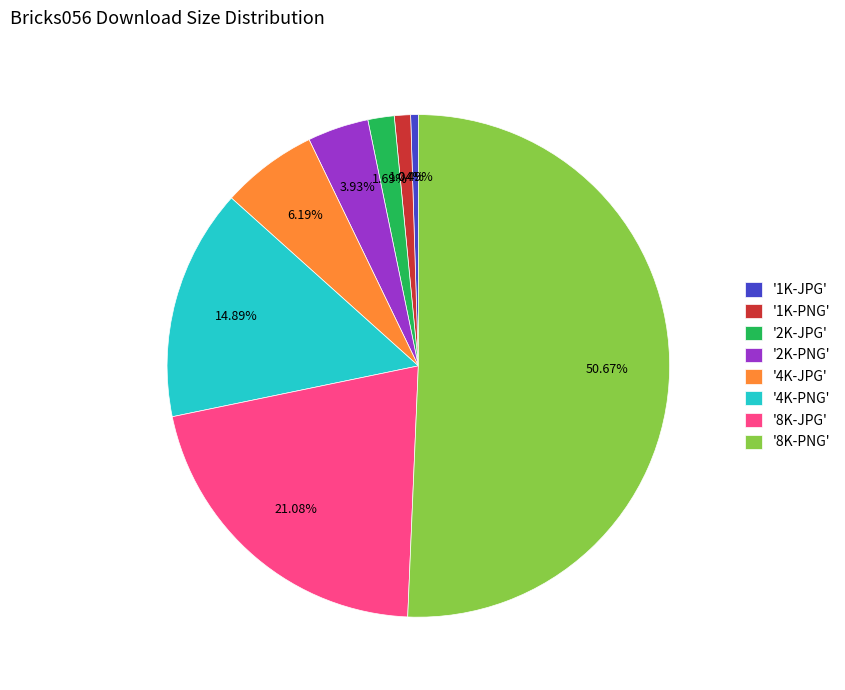

What is the ratio of the value at '8K-PNG' to the value at '2K-PNG'?

12.9